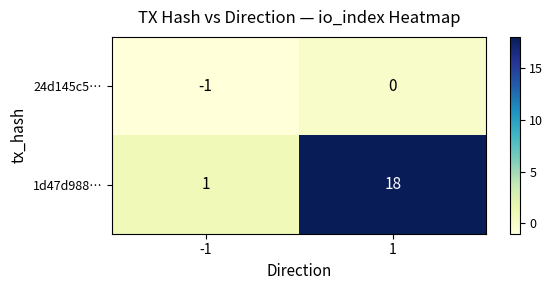

The value of 1d47d988… at -1 is 1. True or false?

True